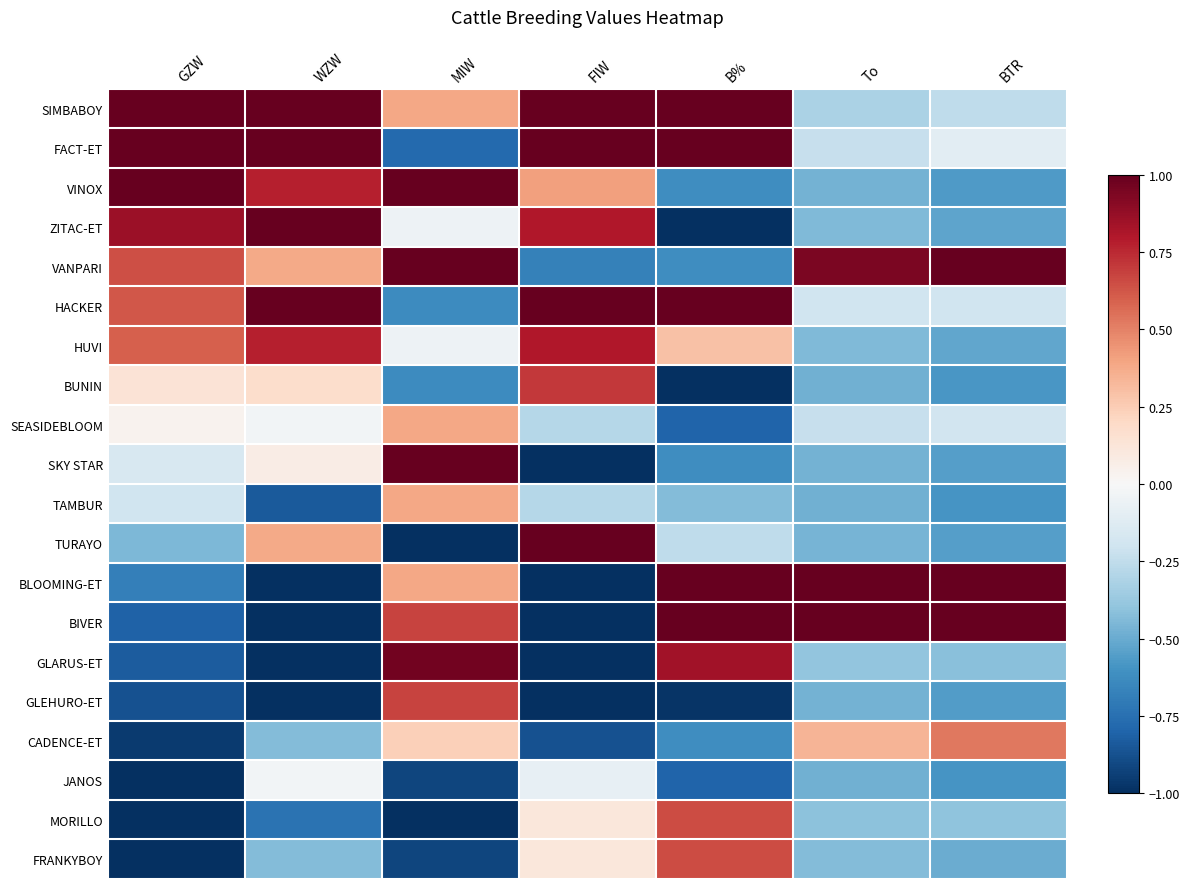

Rank the series by their maximum value, from highest to lowest.

SIMBABOY, FACT-ET, VINOX, ZITAC-ET, VANPARI, HACKER, SKY STAR, TURAYO, BLOOMING-ET, BIVER, GLARUS-ET, HUVI, BUNIN, GLEHURO-ET, MORILLO, FRANKYBOY, CADENCE-ET, SEASIDEBLOOM, TAMBUR, JANOS